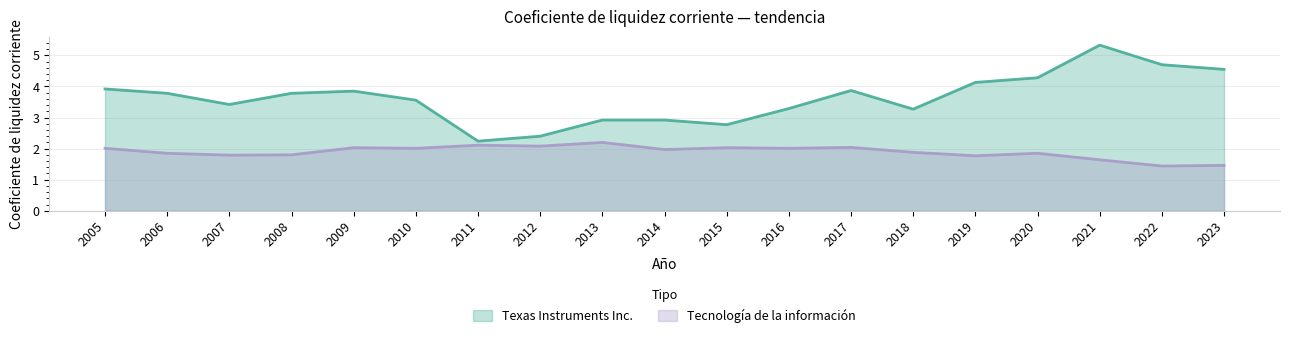

Rank the series by their average value, from lowest to highest.

Tecnología de la información, Texas Instruments Inc.